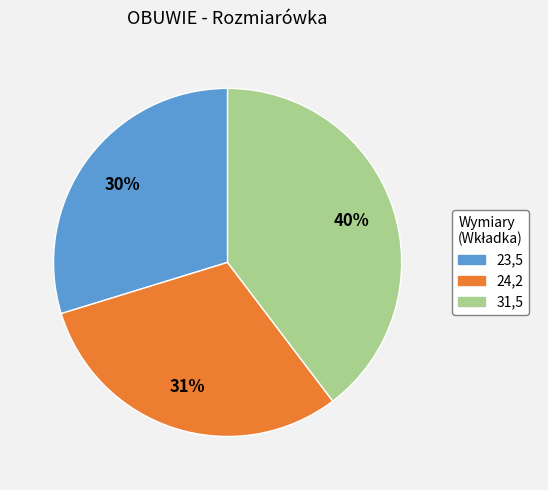

How many segments does this pie chart have?

3